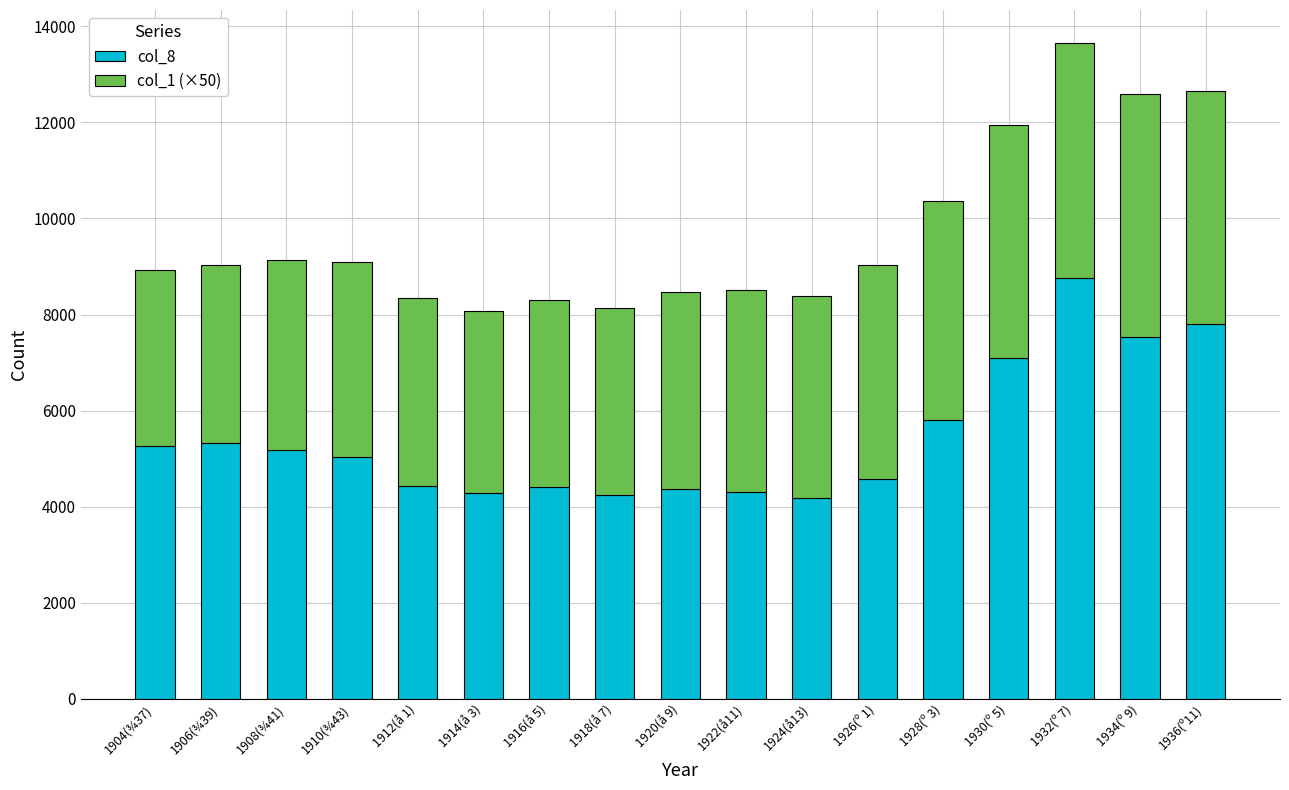

At which category is the sum across all series the highest?

1932(º 7)